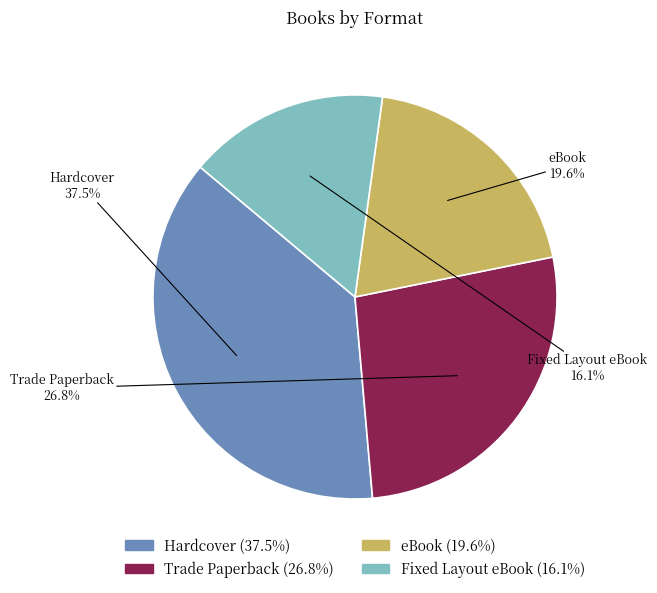

Is there any slice that represents more than half of the pie?

No